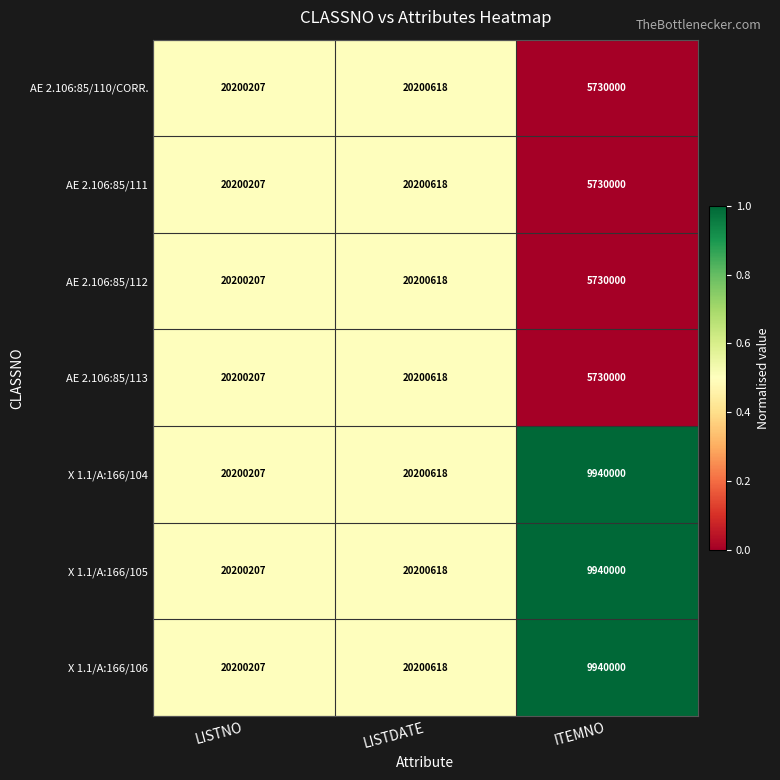

True or false: X 1.1/A:166/106 has a value of 11590012 at LISTNO.

False